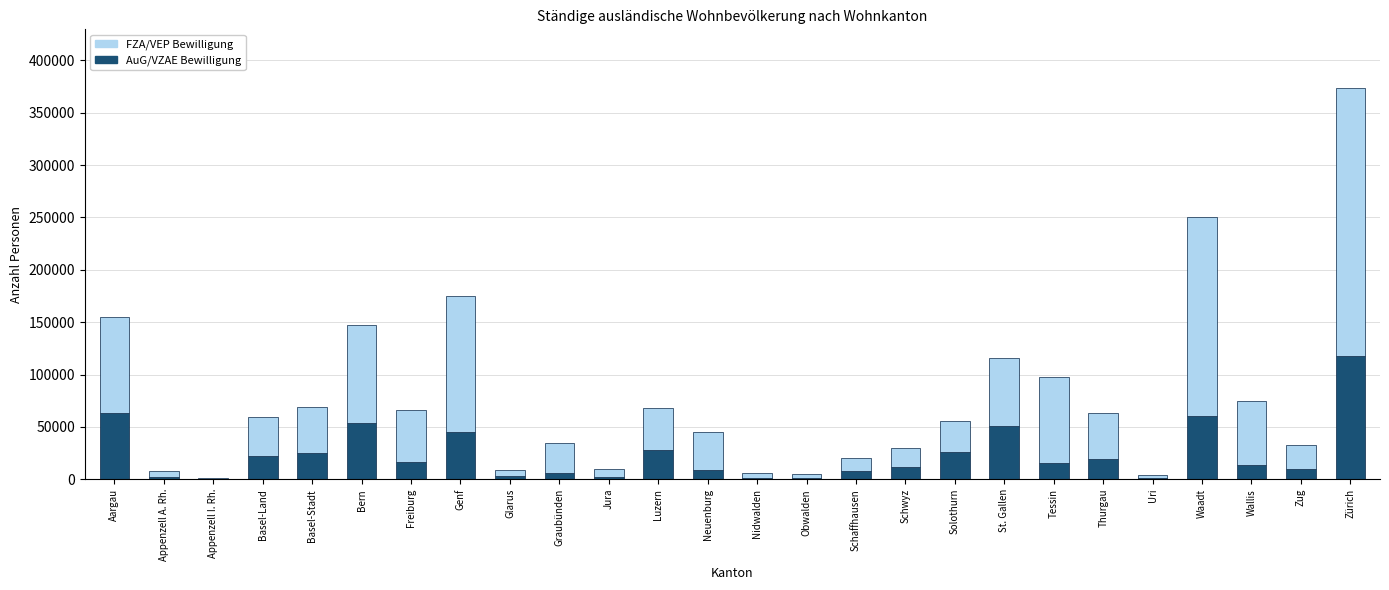

What is the difference between the AuG/VZAE Bewilligung values at Obwalden and Bern?

52485